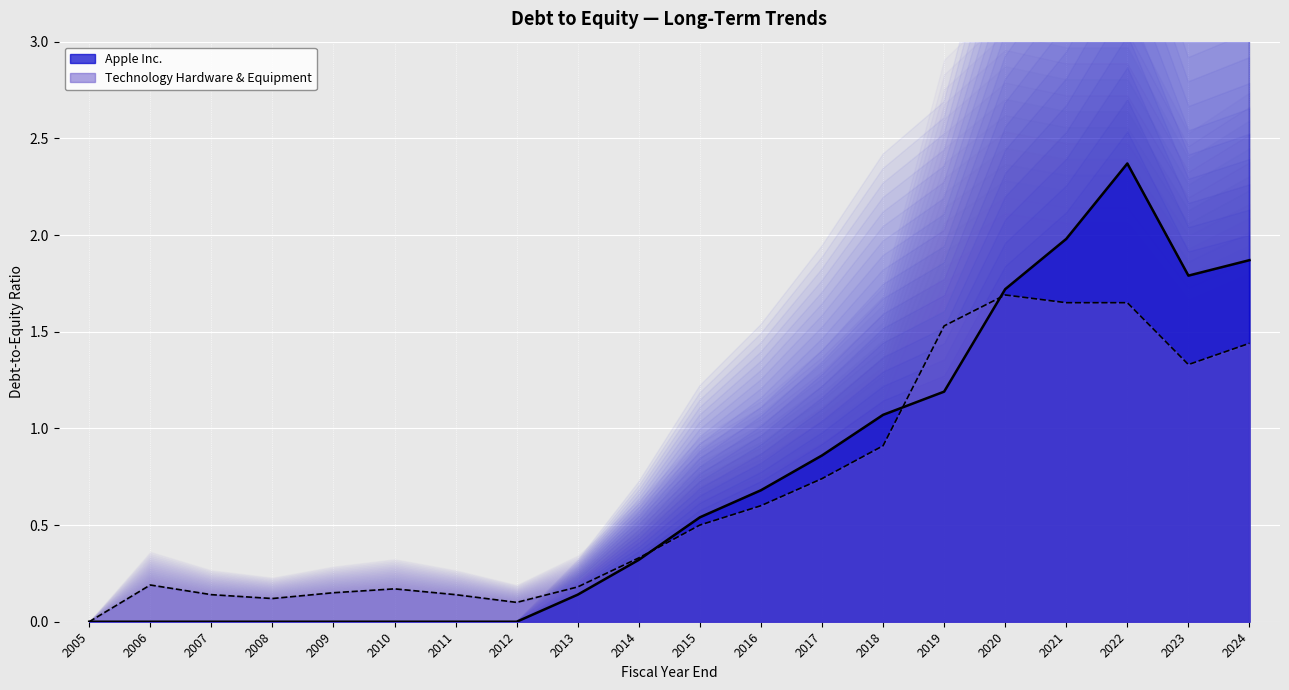

Reading right to left, what are all the values shown in this chart?

Apple Inc.: 2024=1.9	2023=1.8	2022=2.4	2021=2.0	2020=1.7	2019=1.2	2018=1.1	2017=0.9	2016=0.7	2015=0.5	2014=0.3	2013=0.1	2012=0.0	2011=0.0	2010=0.0	2009=0.0	2008=0.0	2007=0.0	2006=0.0	2005=0.0
Technology Hardware & Equipment: 2024=1.4	2023=1.3	2022=1.6	2021=1.6	2020=1.7	2019=1.5	2018=0.9	2017=0.7	2016=0.6	2015=0.5	2014=0.3	2013=0.2	2012=0.1	2011=0.1	2010=0.2	2009=0.1	2008=0.1	2007=0.1	2006=0.2	2005=0.0